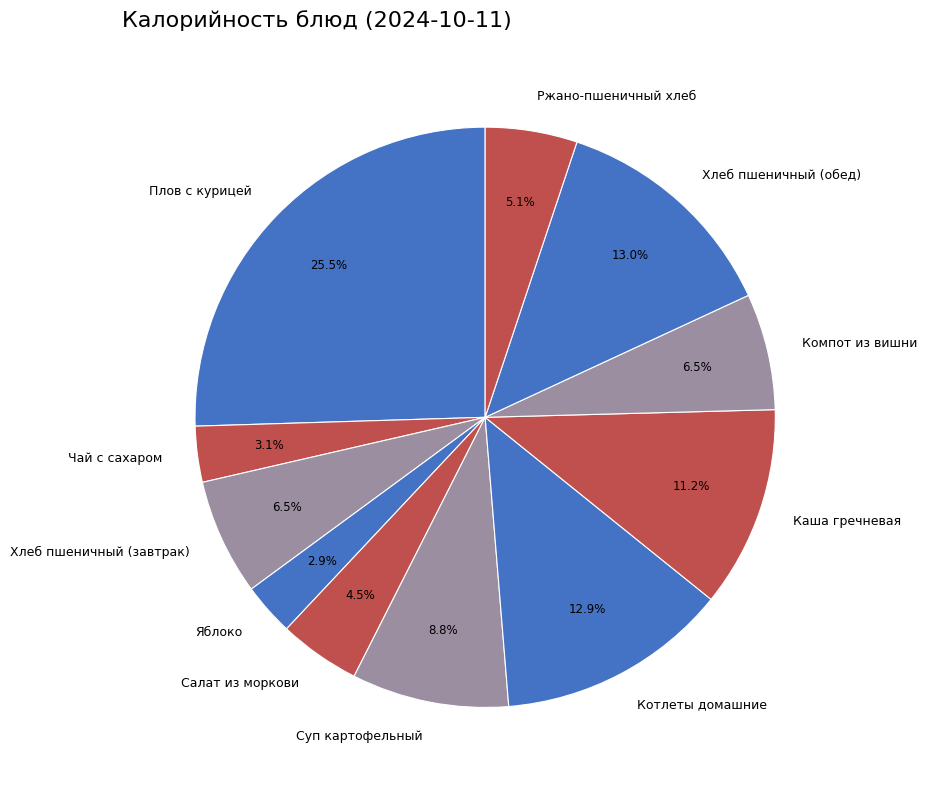

Does any single category account for the majority?

No